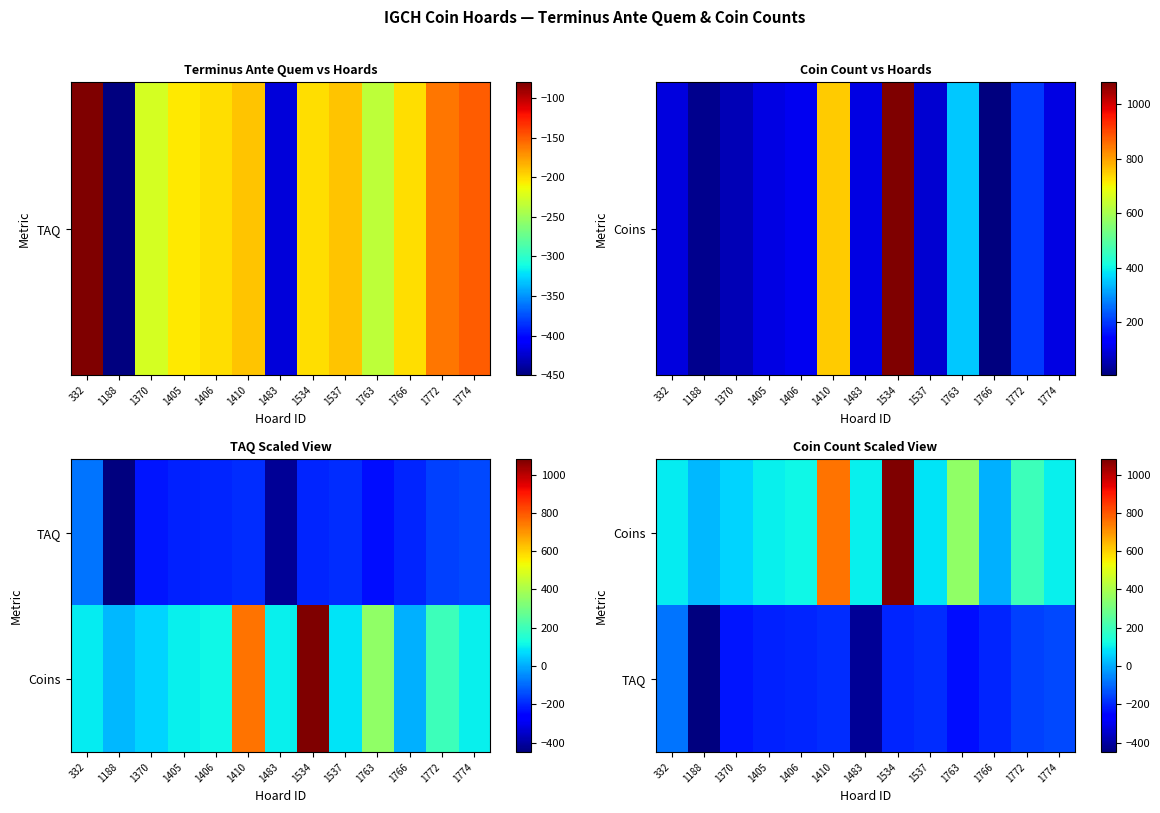

The TAQ series shows -34 at 1774. True or false?

False